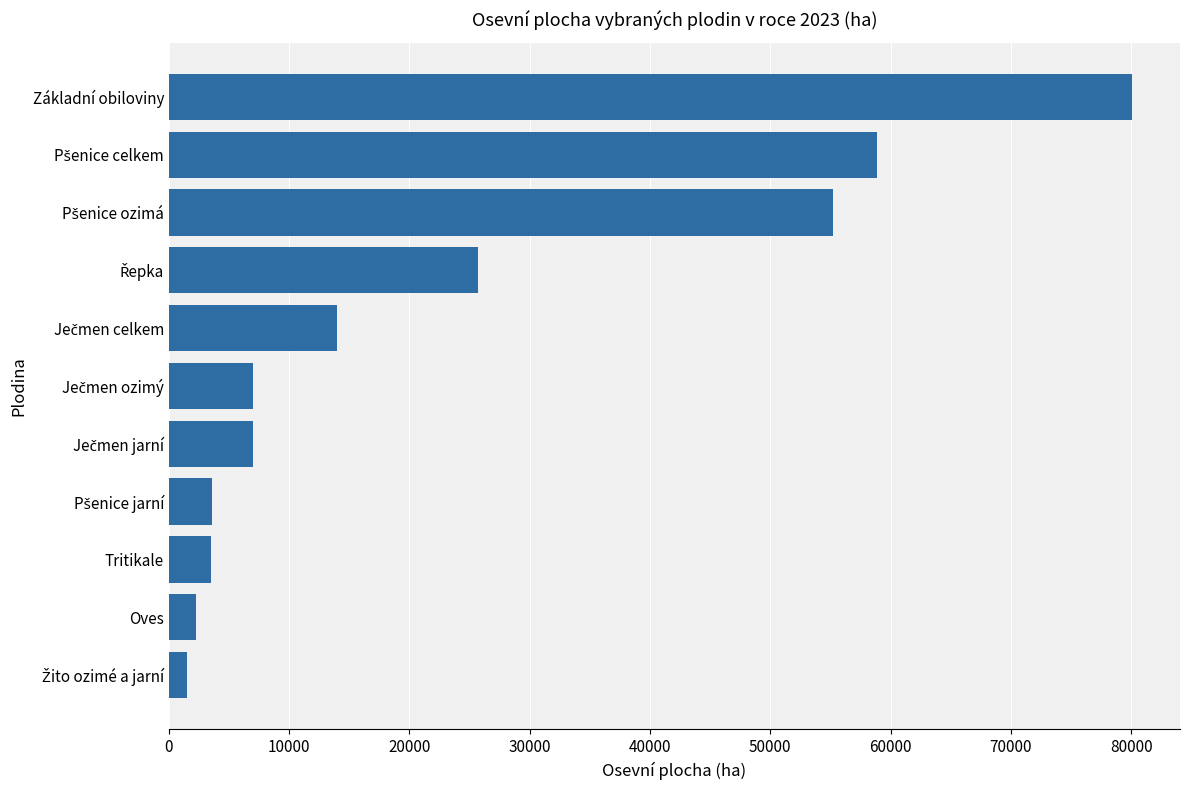

Is it true that the value at Tritikale is 3460.3?

True